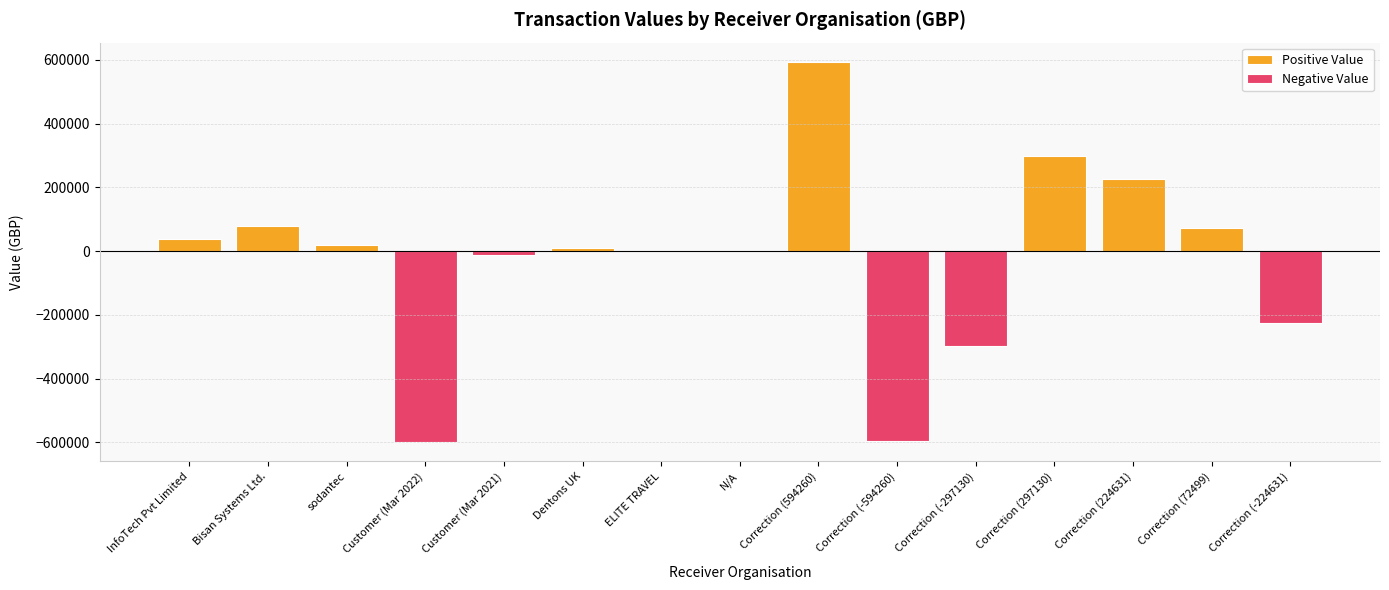

What is the sum of all values?

-391985